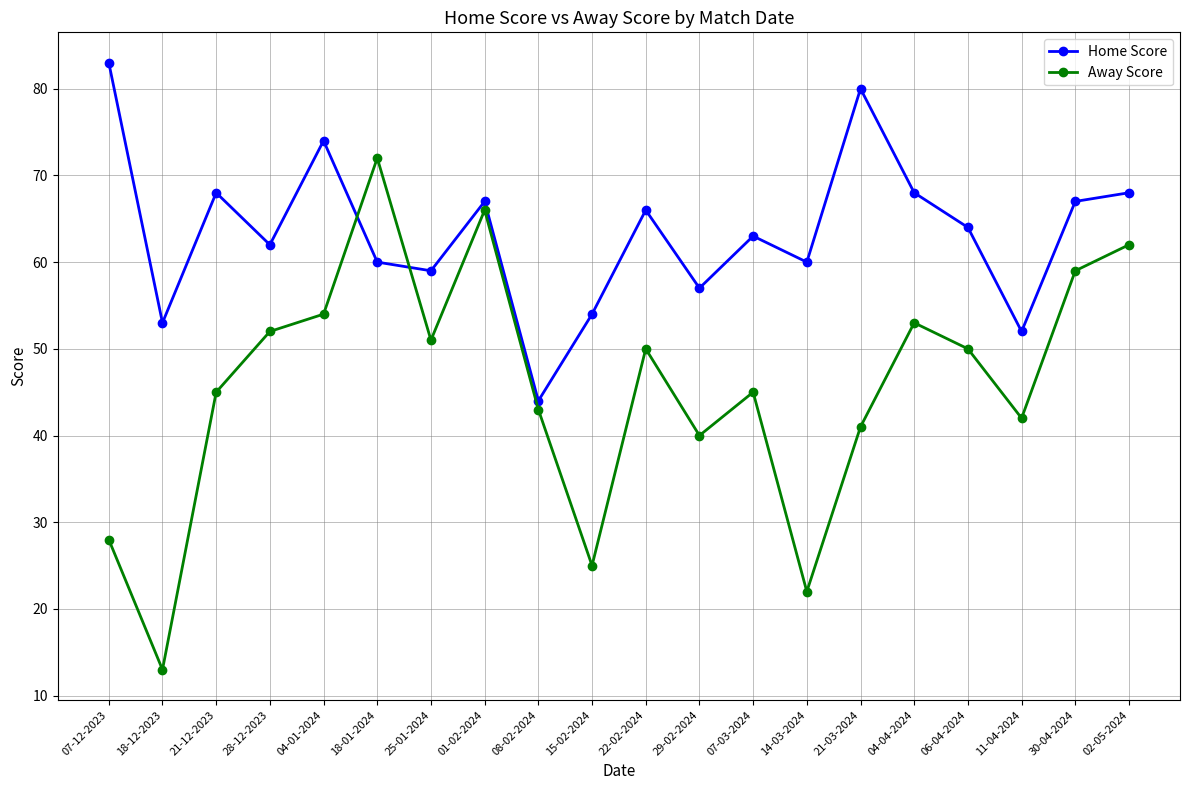

Is it true that Home Score equals 37 at 15-02-2024?

False